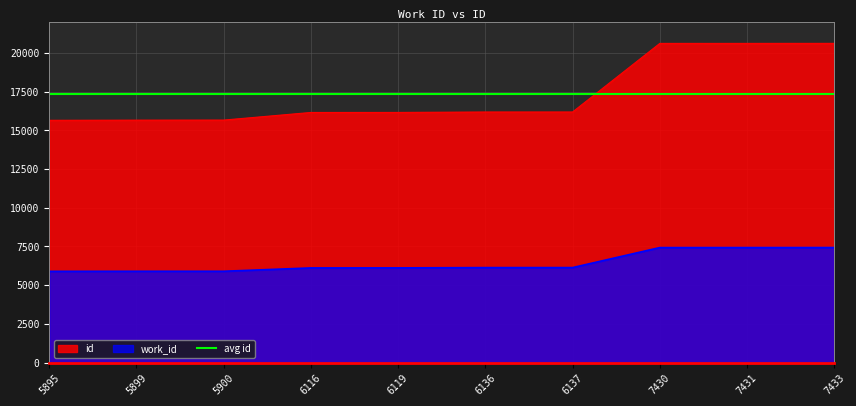

Does the chart display data point markers on the line(s)?

No